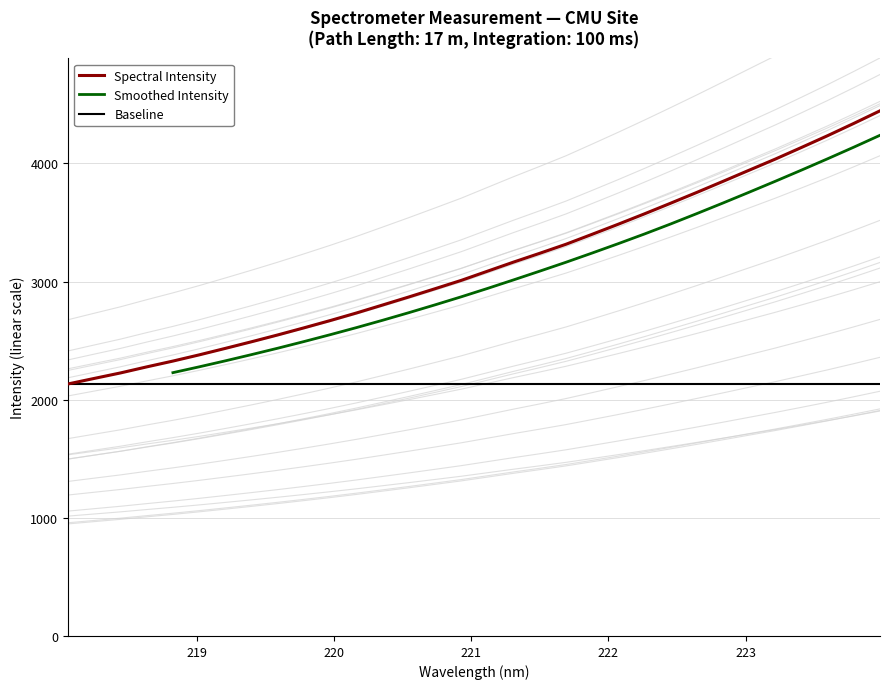

What is the minimum value for Spectral Intensity?

2133.4